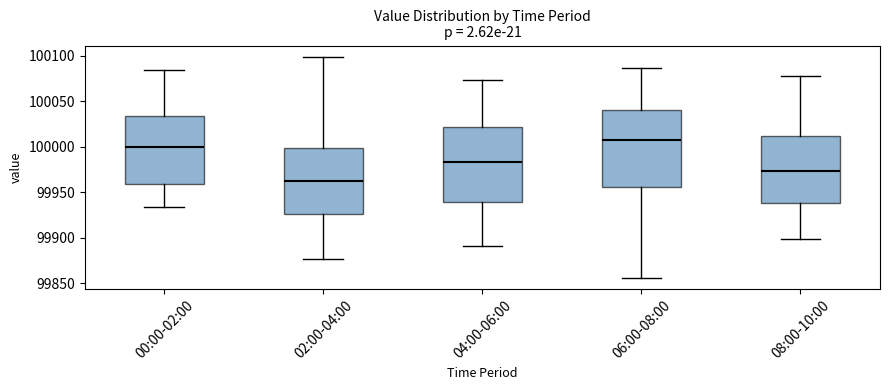

Reading left to right, transcribe this box plot: for each box, give where its median line is, the range the box spans, and where its two whiskers end, as read against the y-axis. The values are not printed on the chart, so give them approximately, as read against the axis.

00:00-02:00: median 100000, box 99960 to 100035, whiskers 99935 to 100085
02:00-04:00: median 99965, box 99925 to 100000, whiskers 99875 to 100100
04:00-06:00: median 99985, box 99940 to 100020, whiskers 99890 to 100075
06:00-08:00: median 100010, box 99955 to 100040, whiskers 99855 to 100085
08:00-10:00: median 99975, box 99940 to 100010, whiskers 99900 to 100080